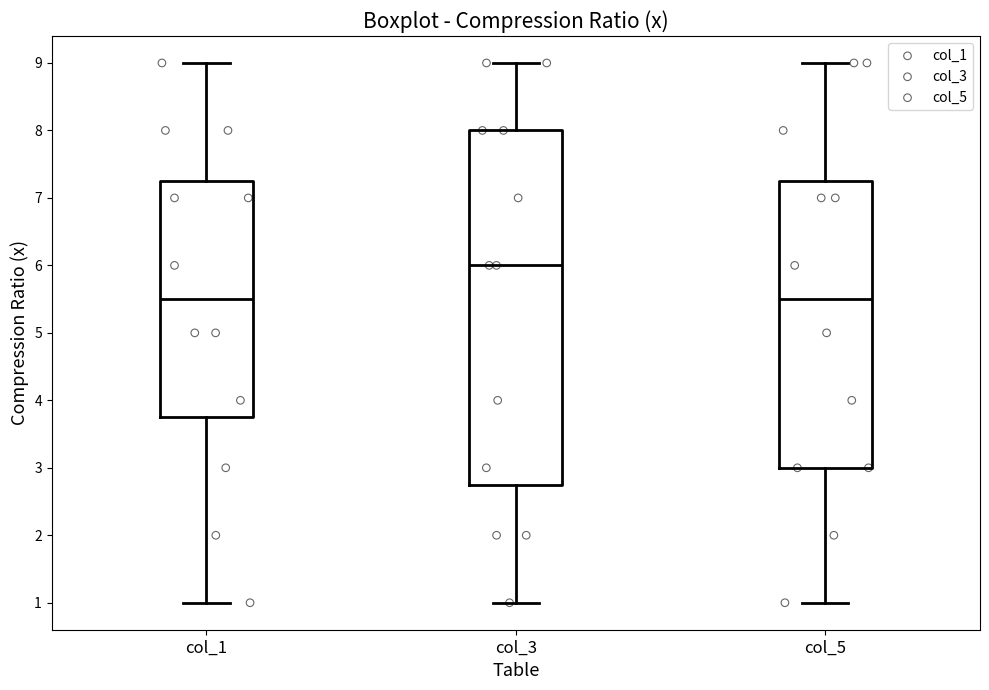

Which box has the highest median line?

col_3